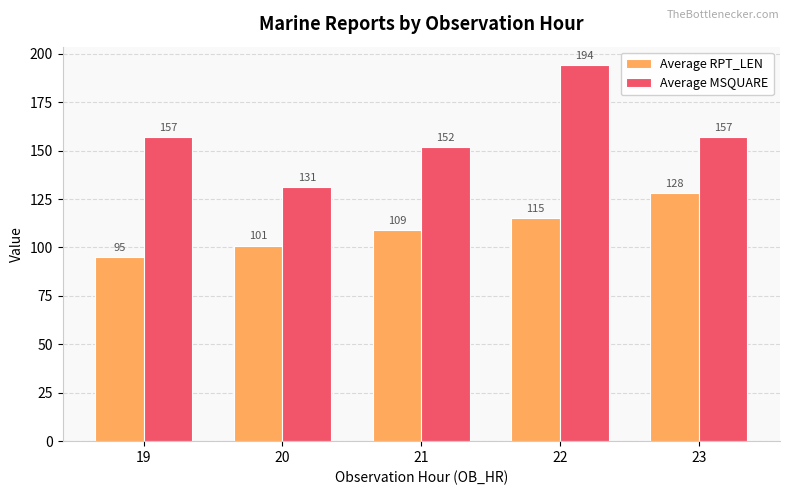

Count the Average RPT_LEN values in the range 101 to 115.

3